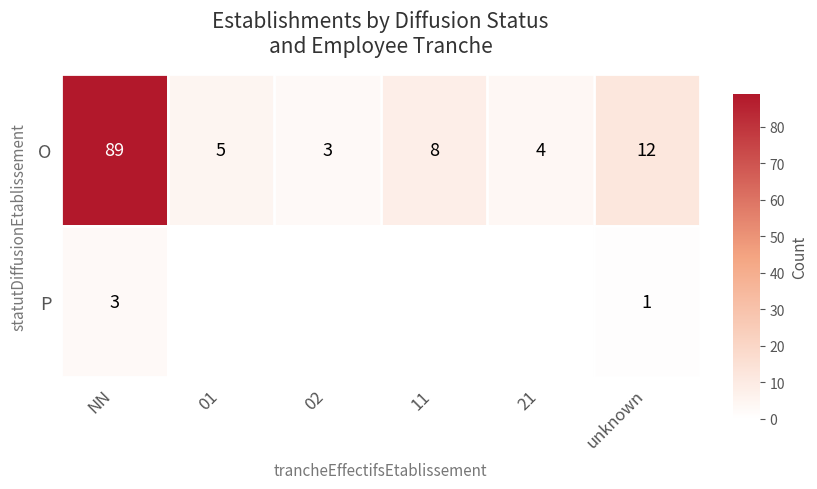

What is the spread (max minus min) of values at NN?

86